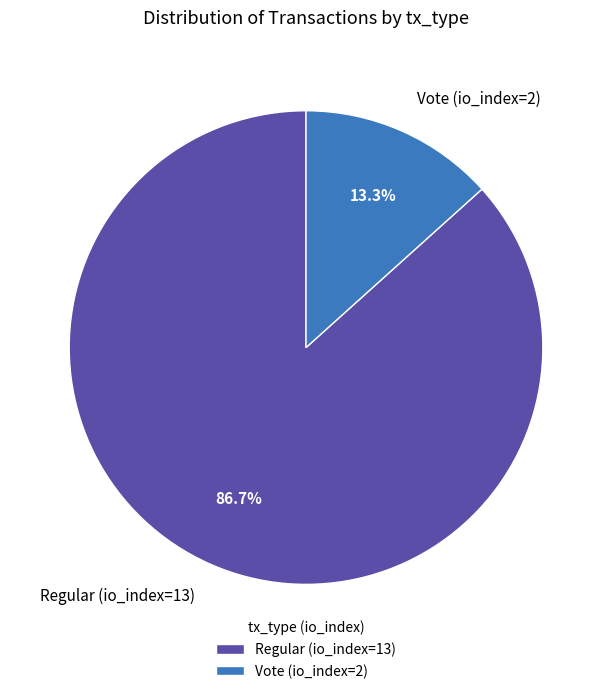

How many segments does this pie chart have?

2